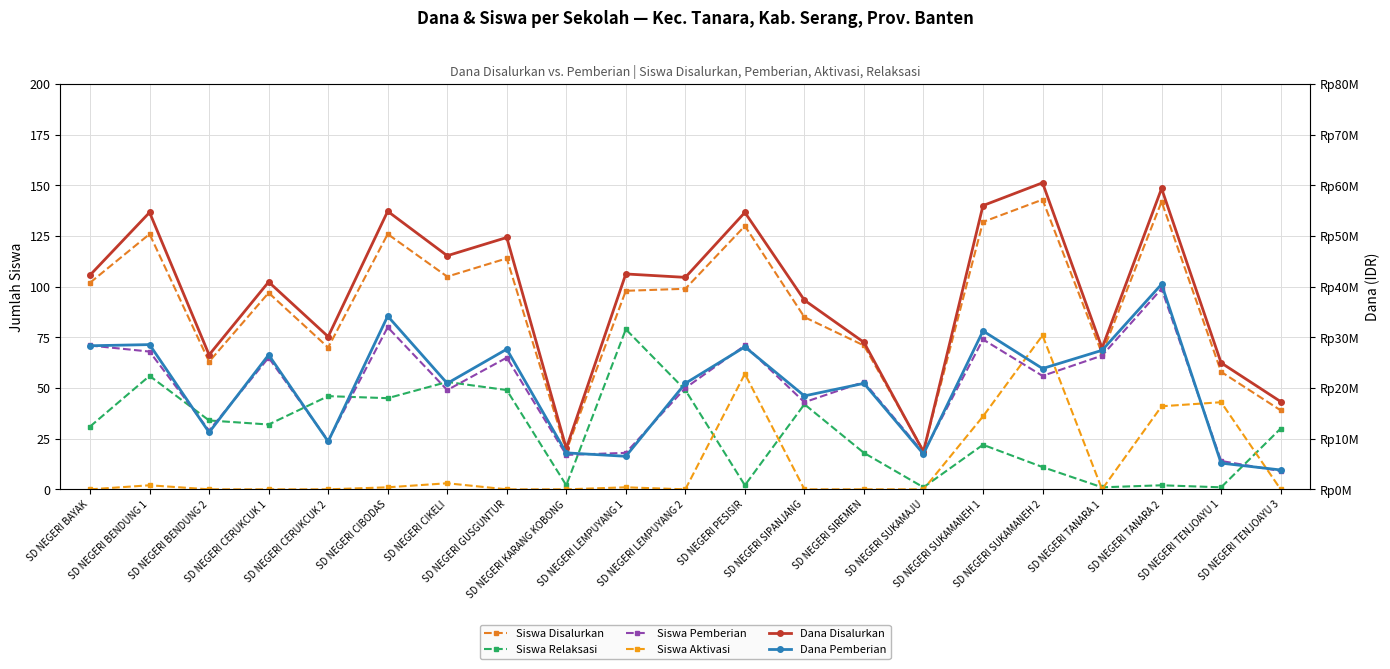

Which series changed the most between SD NEGERI SIREMEN and SD NEGERI TENJOAYU 1?

Dana Pemberian